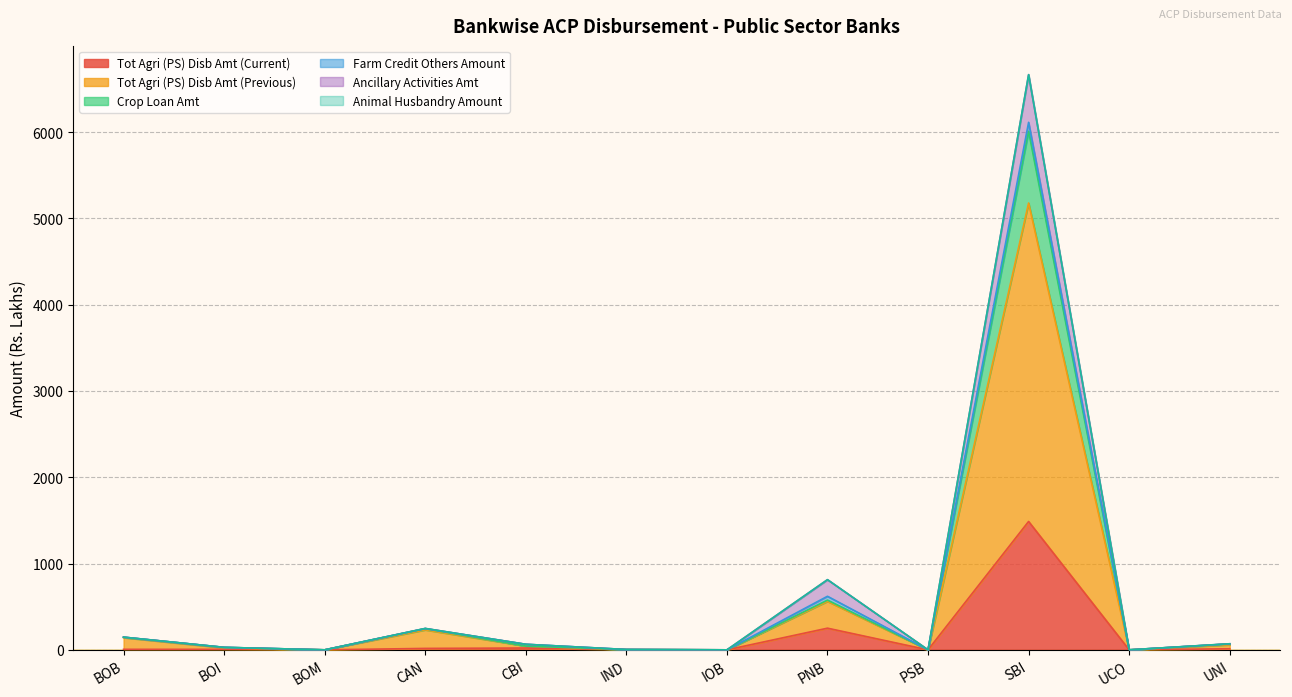

True or false: Crop Loan Amt and Tot Agri (PS) Disb Amt (Current) cross at least once.

False